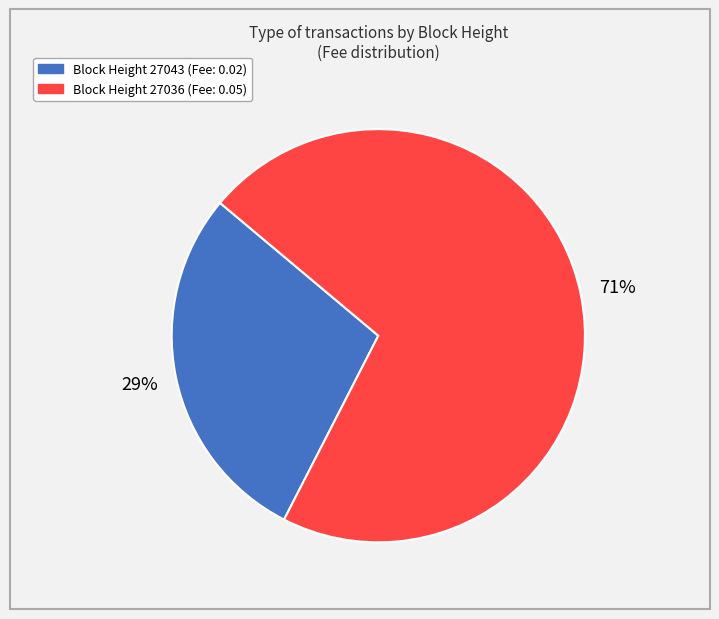

Is there a majority slice in this chart?

Yes